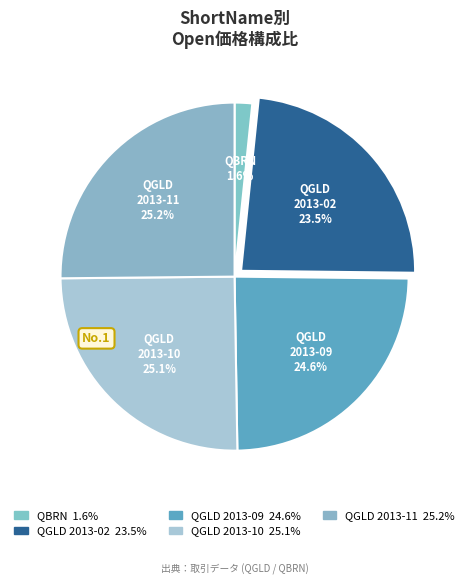

True or false: QGLD 2013-09 accounts for 31% of the total.

False